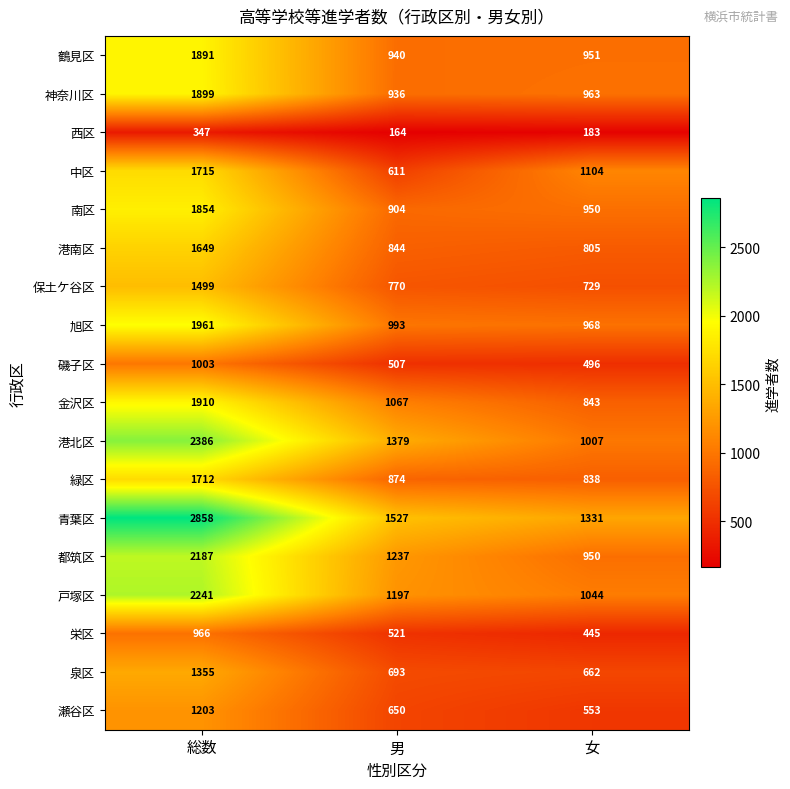

Which label corresponds to the largest value in the chart?

総数